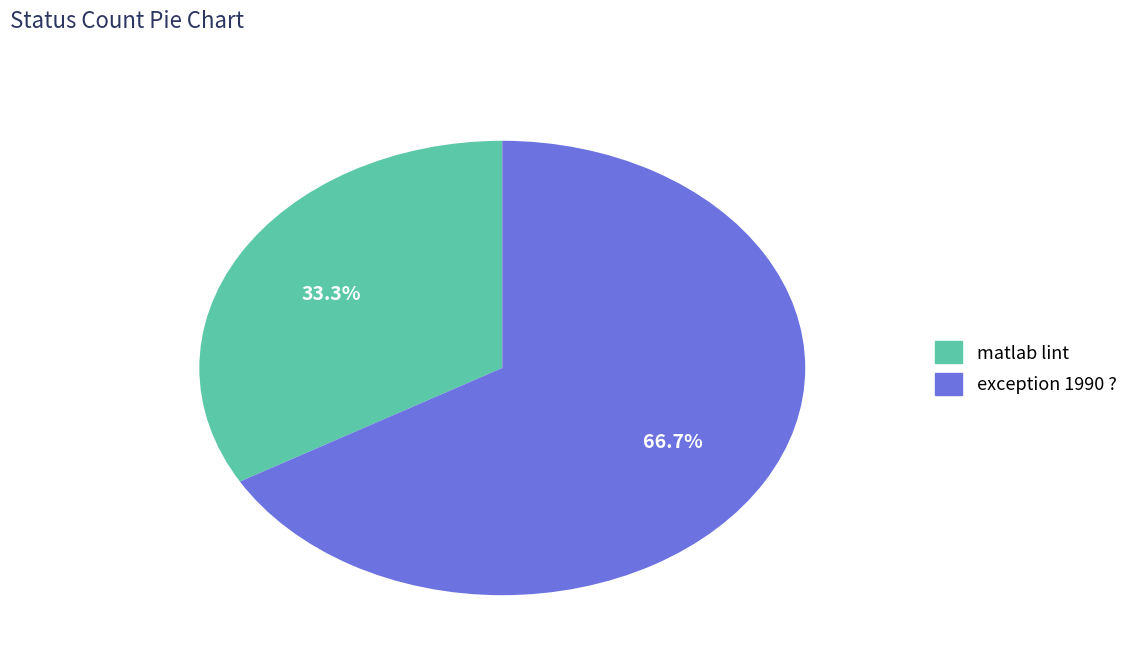

To the nearest percent, what portion does exception 1990 ? represent?

67%